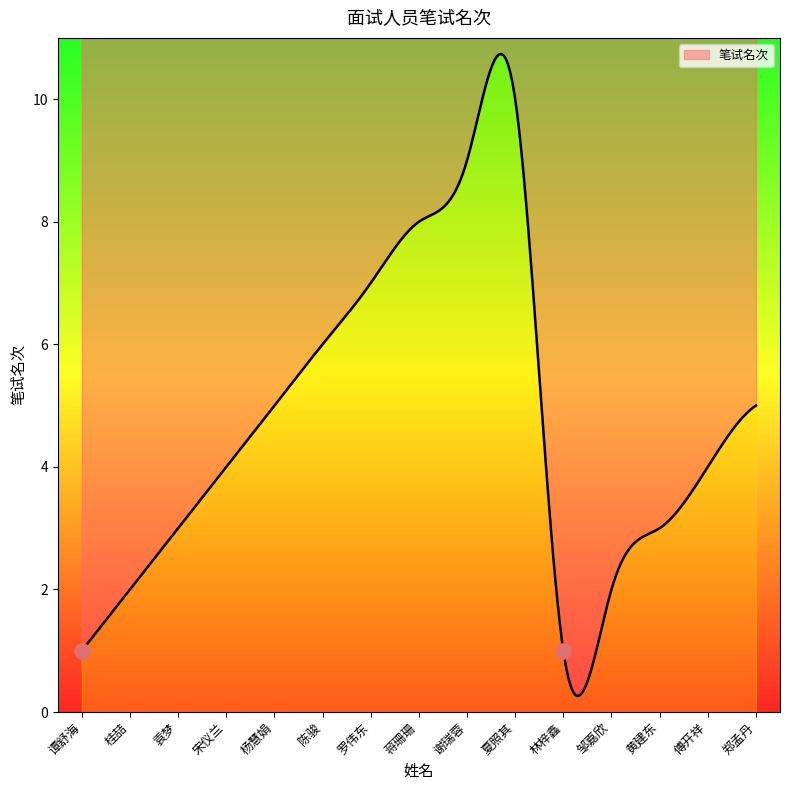

Which has a higher value, 郑孟丹 or 杨慧娟?

郑孟丹